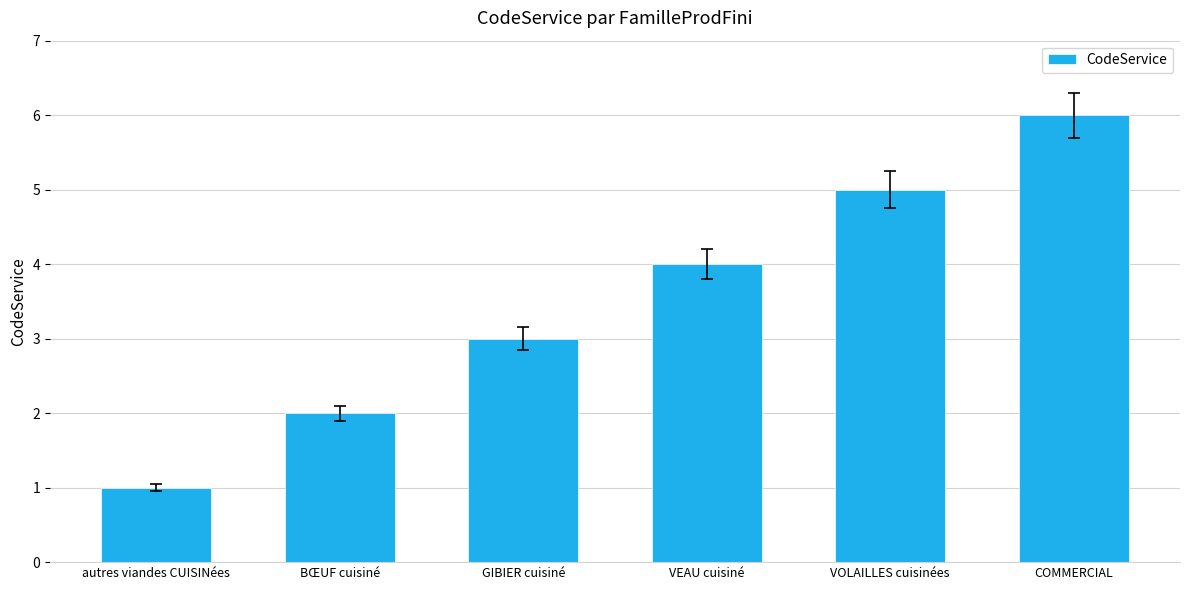

Reading left to right, extract all data points from this chart.

1	2	3	4	5	6